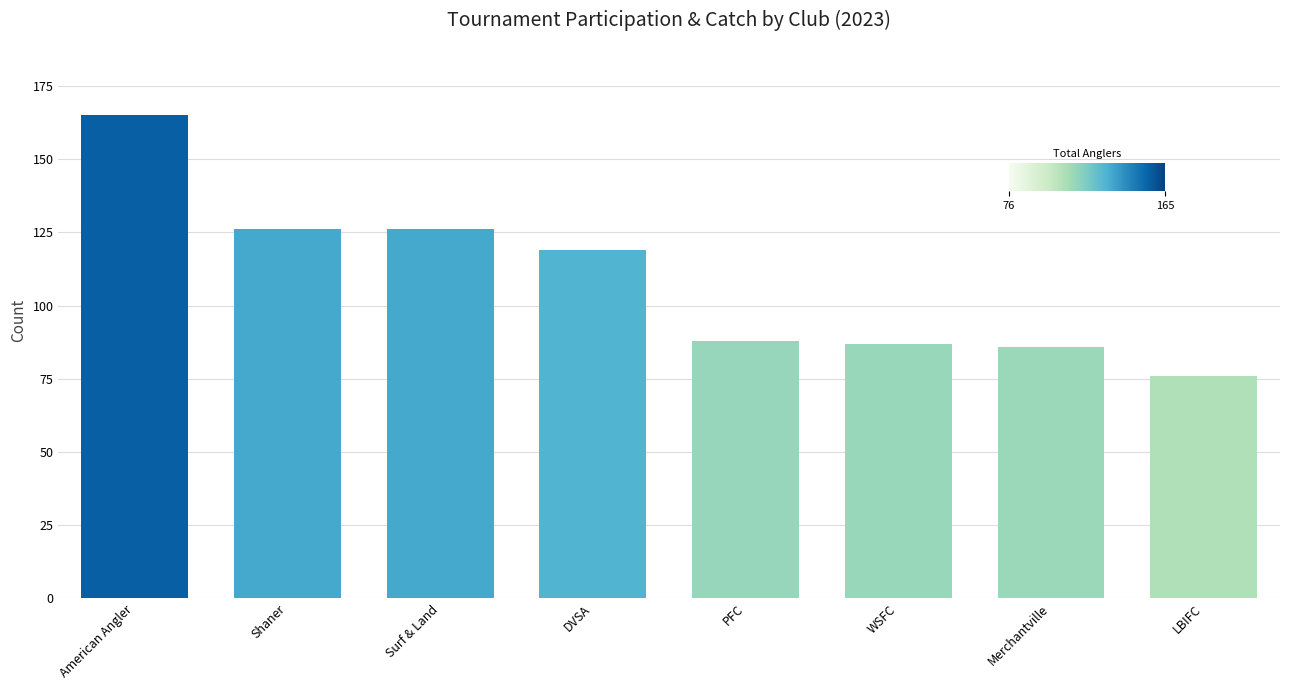

What is the sum of the values at LBIFC and WSFC?

163